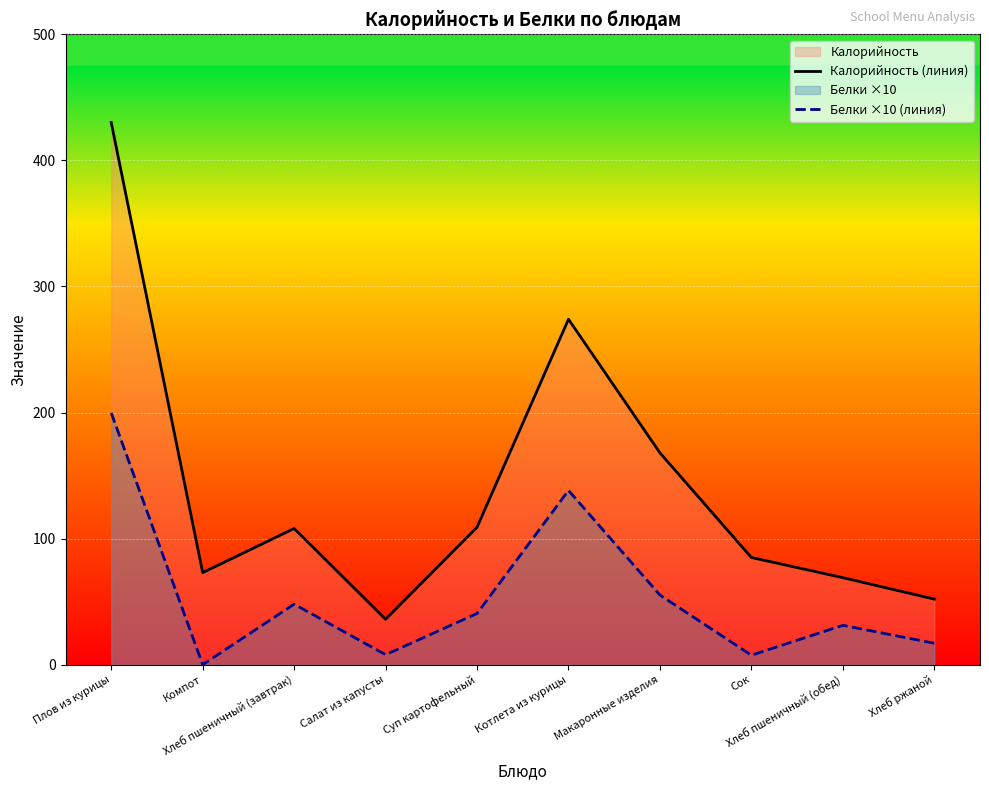

At which category does the chart reach its minimum across all series?

Компот